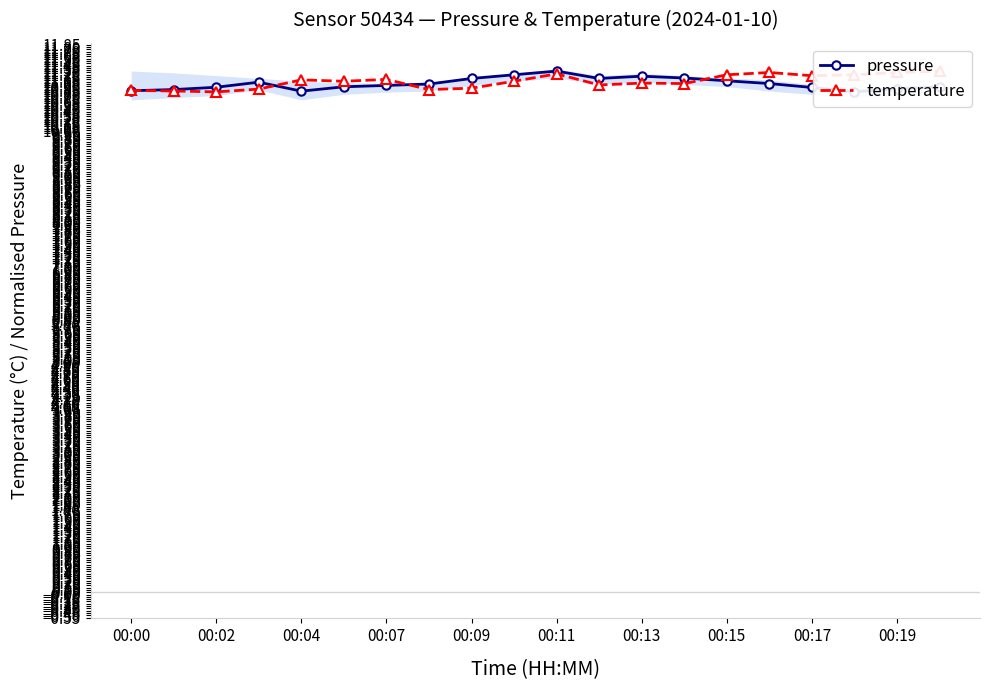

What is the label of the 1st point from the left?

00:00